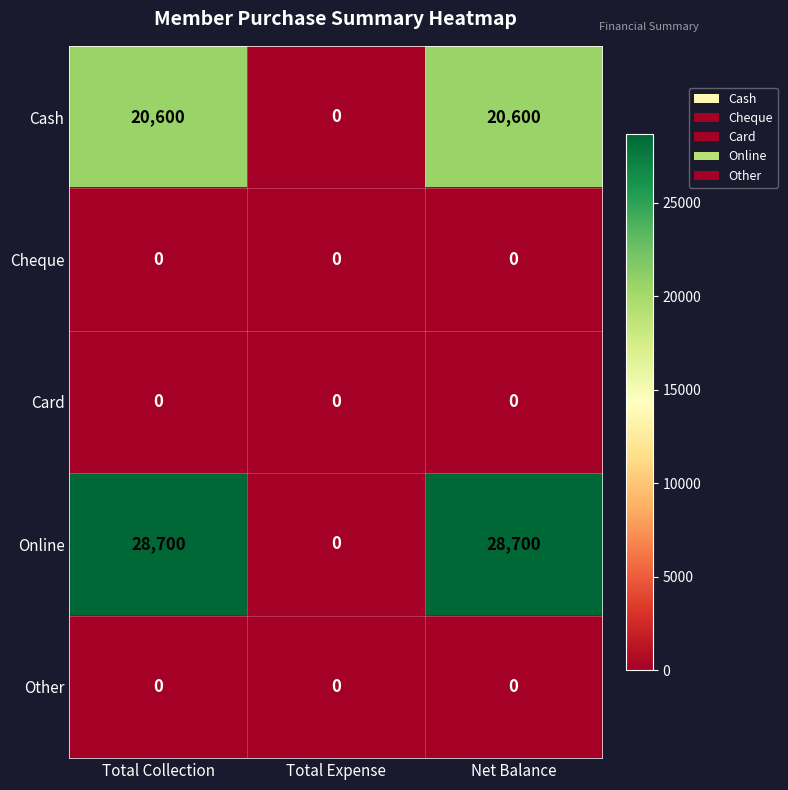

Which category has the lowest value in the Online series?

Total Expense